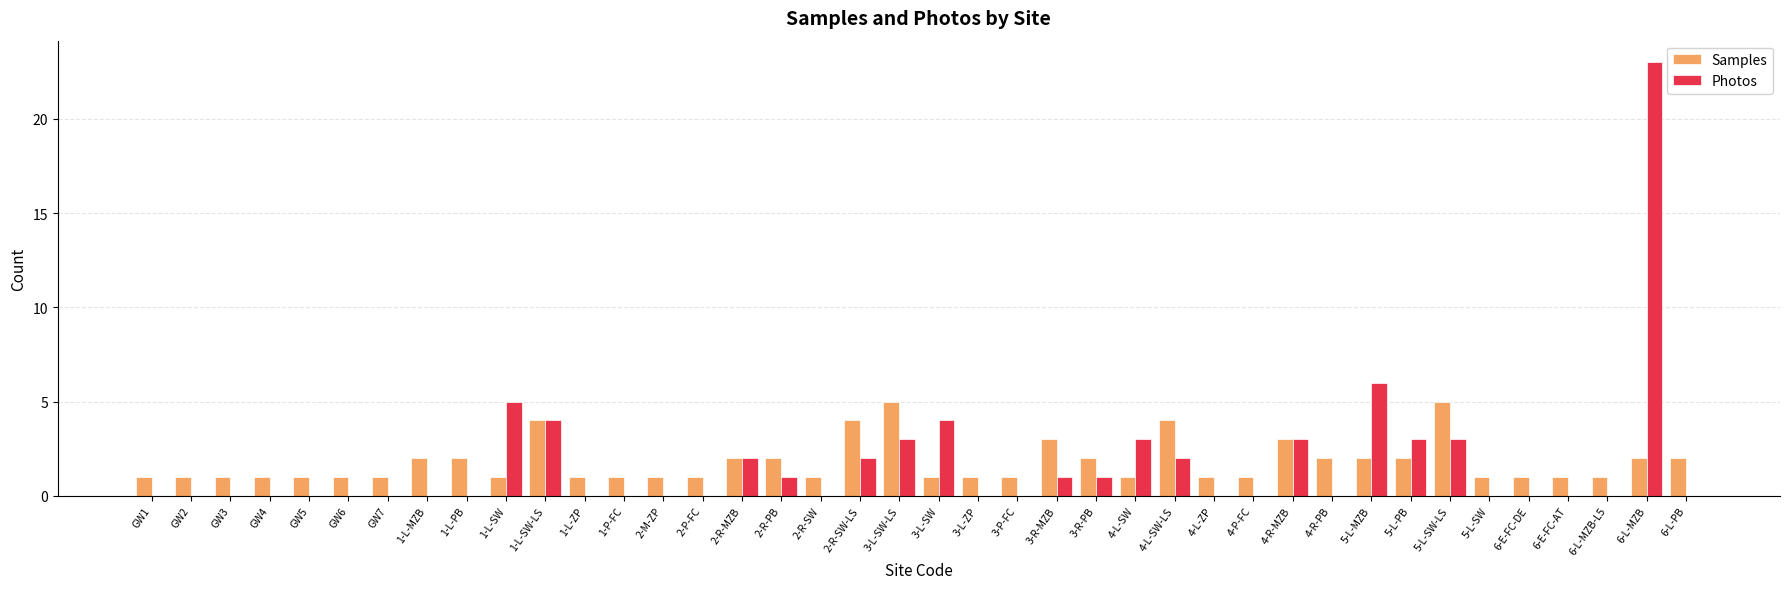

How many categories are shown in the chart?

40